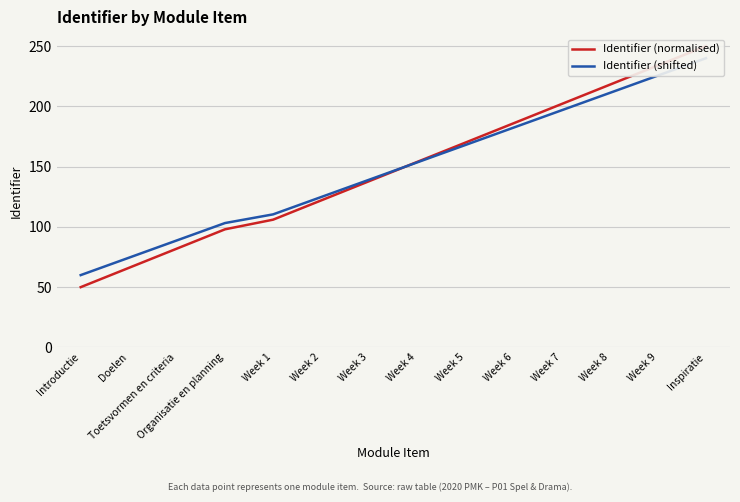

Count the number of data series in this chart.

2